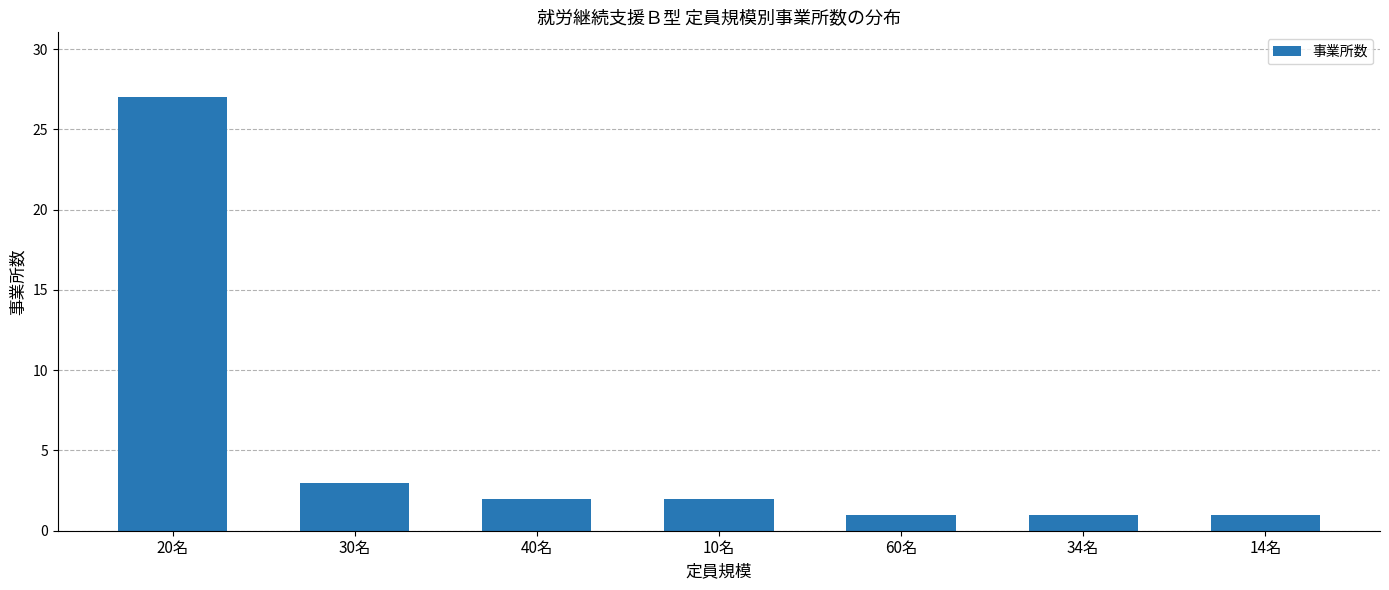

How many bars are there in total?

7